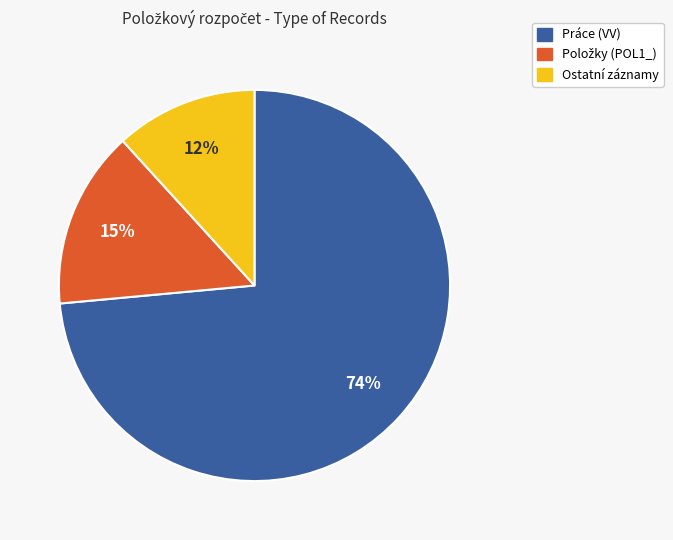

Does any single category account for the majority?

Yes